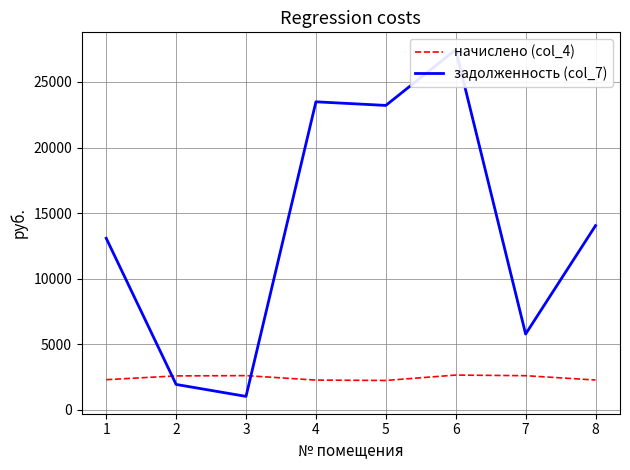

How many intersections are there between задолженность (col_7) and начислено (col_4)?

2